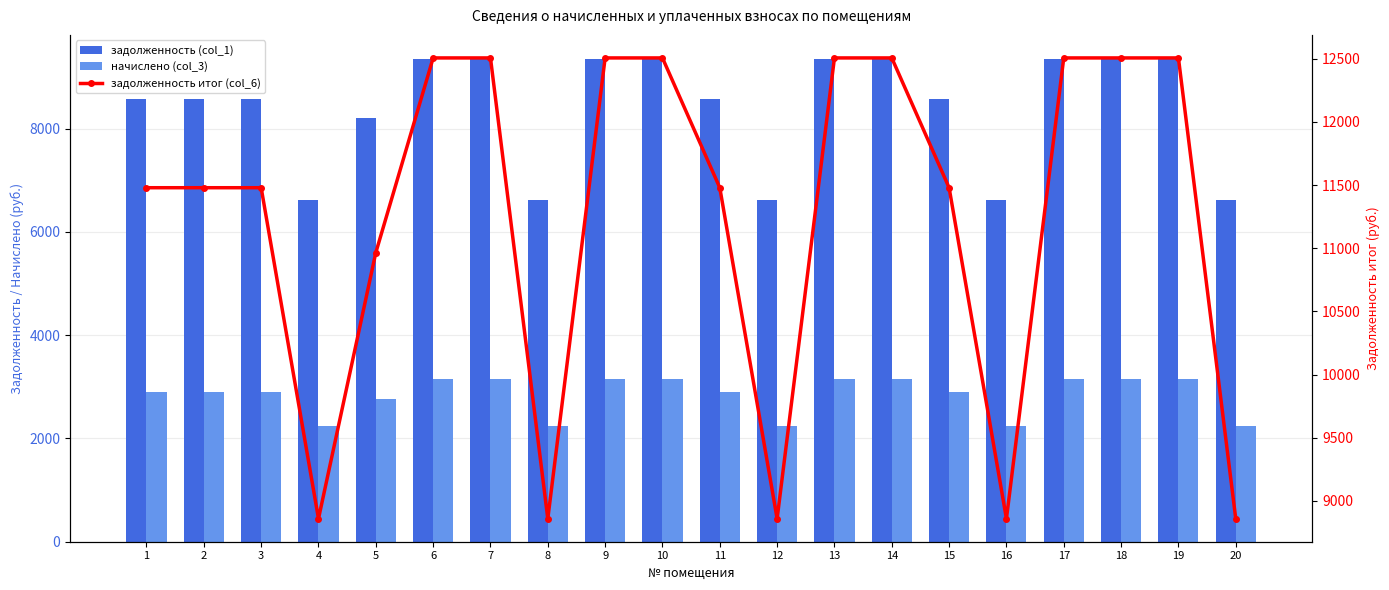

Which label corresponds to the largest value in the chart?

6